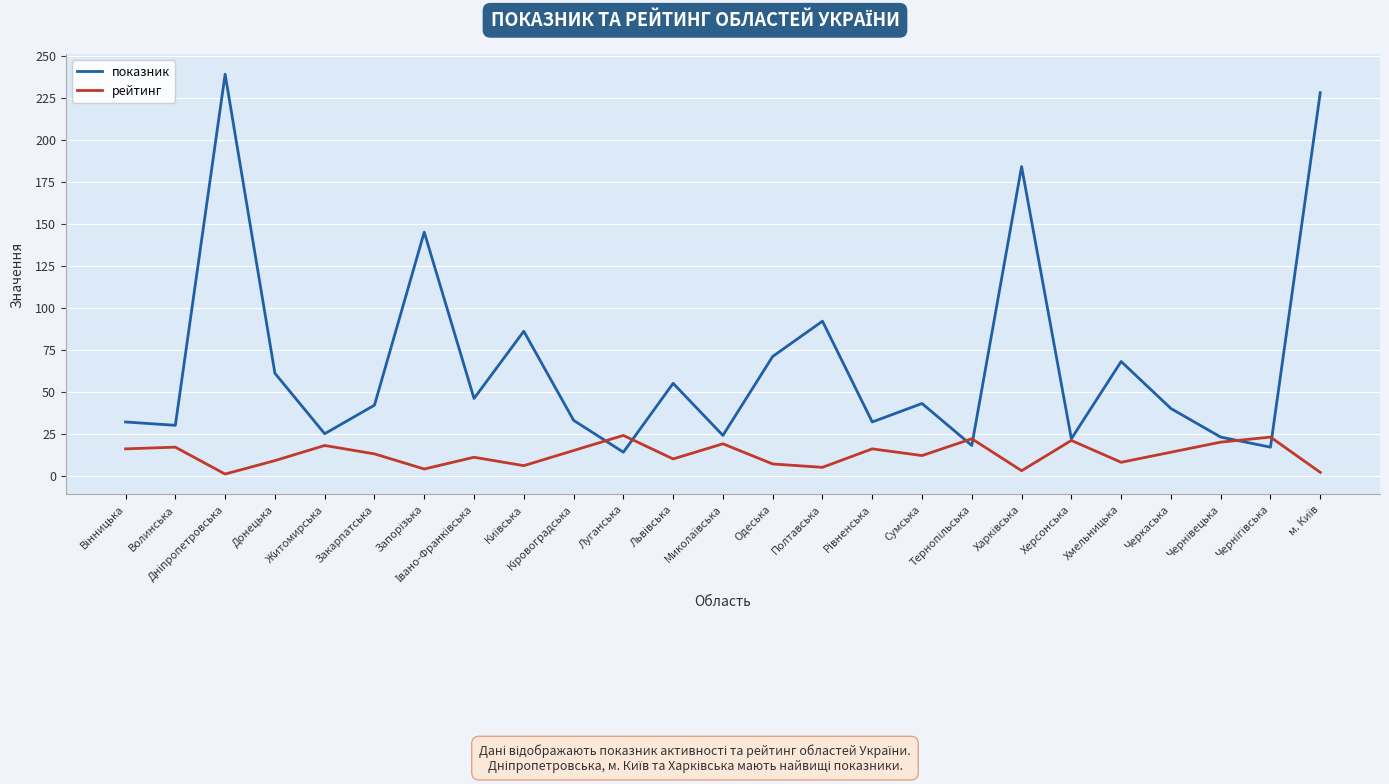

What is the greatest value displayed?

239